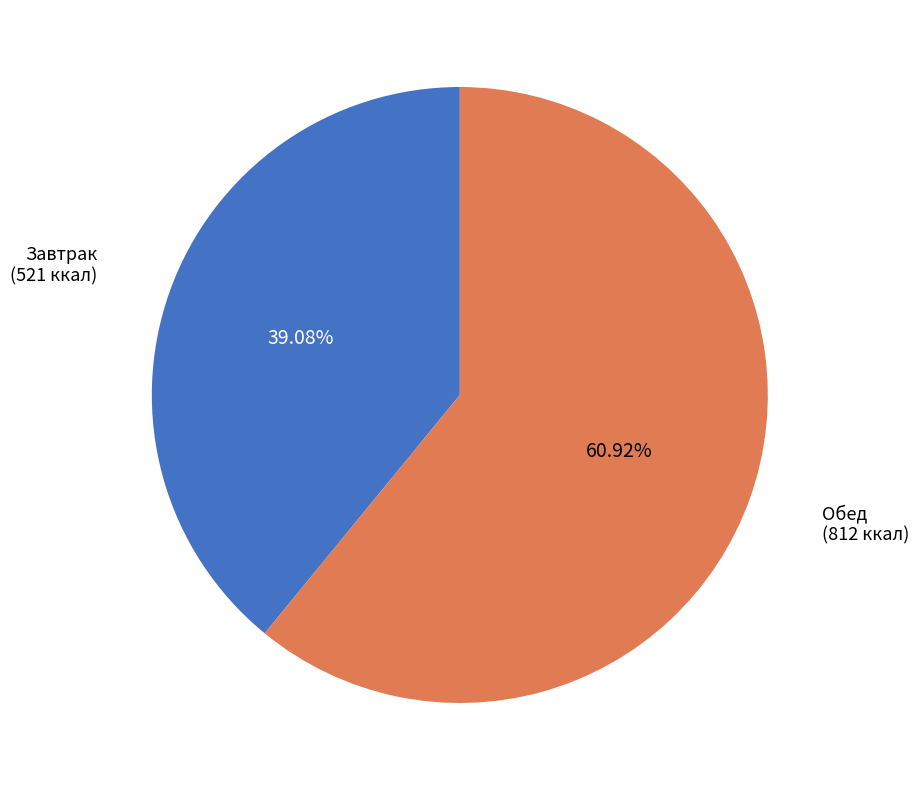

Is there any slice that represents more than half of the pie?

Yes